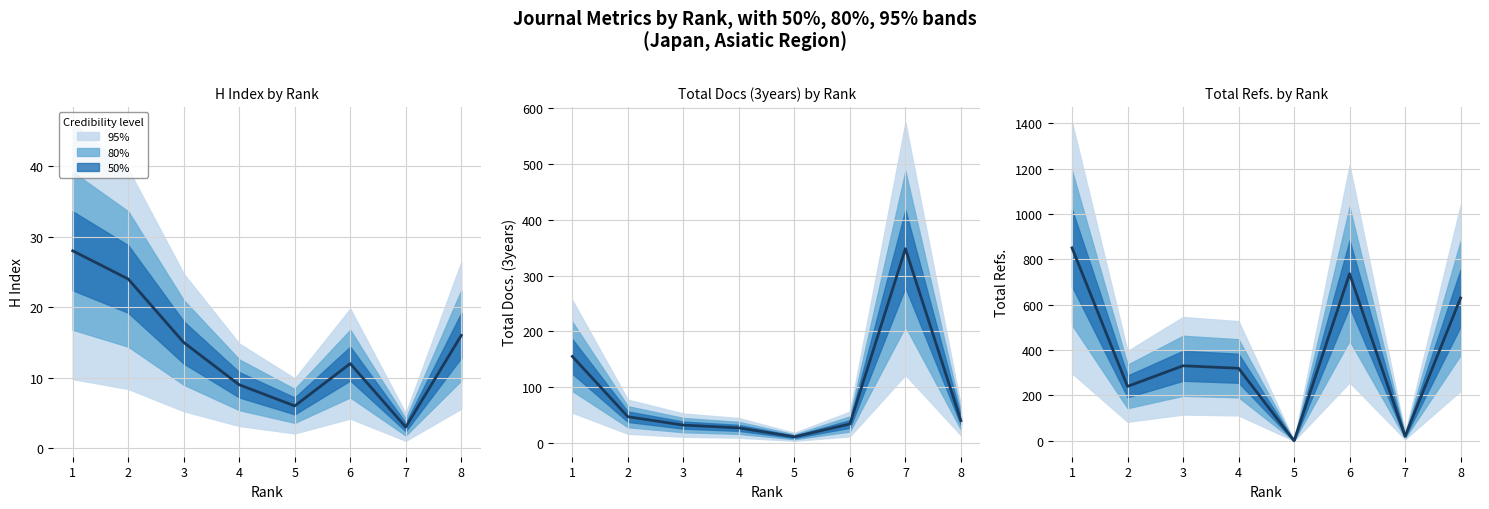

What is the difference between the values at 5 and 1?

851